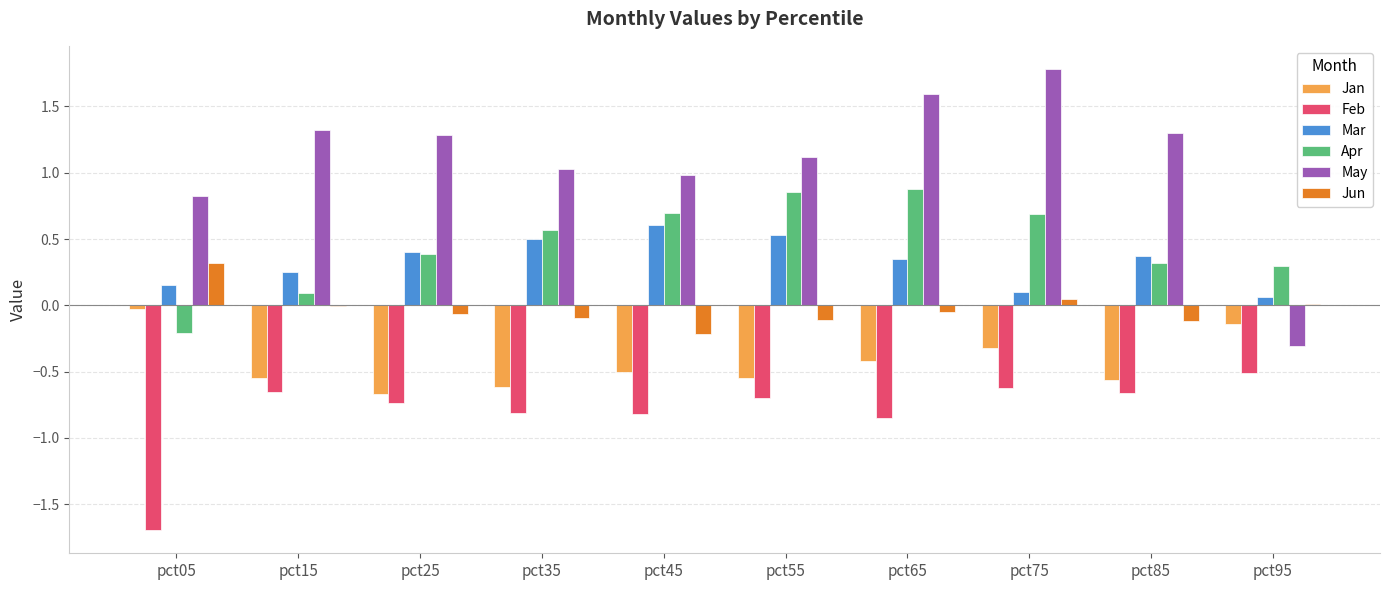

What is the total value across all series at pct45?

0.7